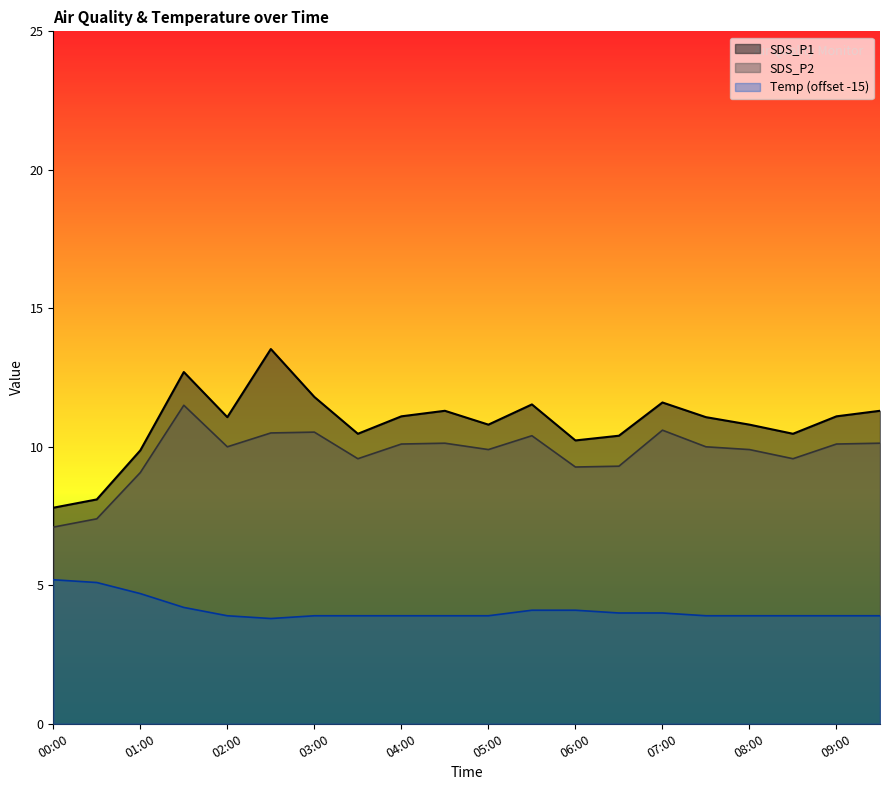

List the series in order of their overall mean, highest first.

SDS_P1, SDS_P2, Temp (offset -15)